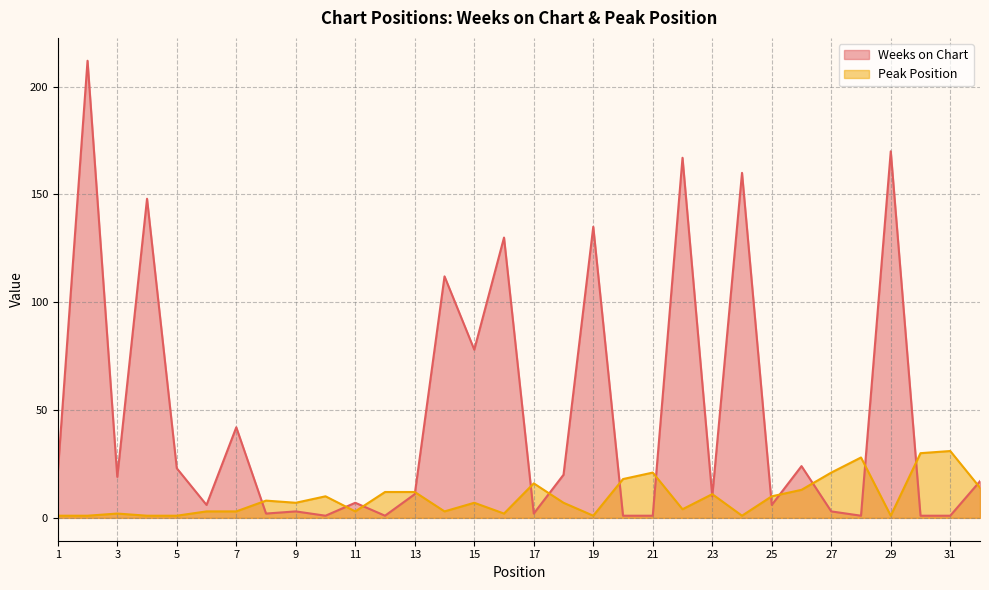

What is the value of the Peak Position point at the 16th from the left?

2